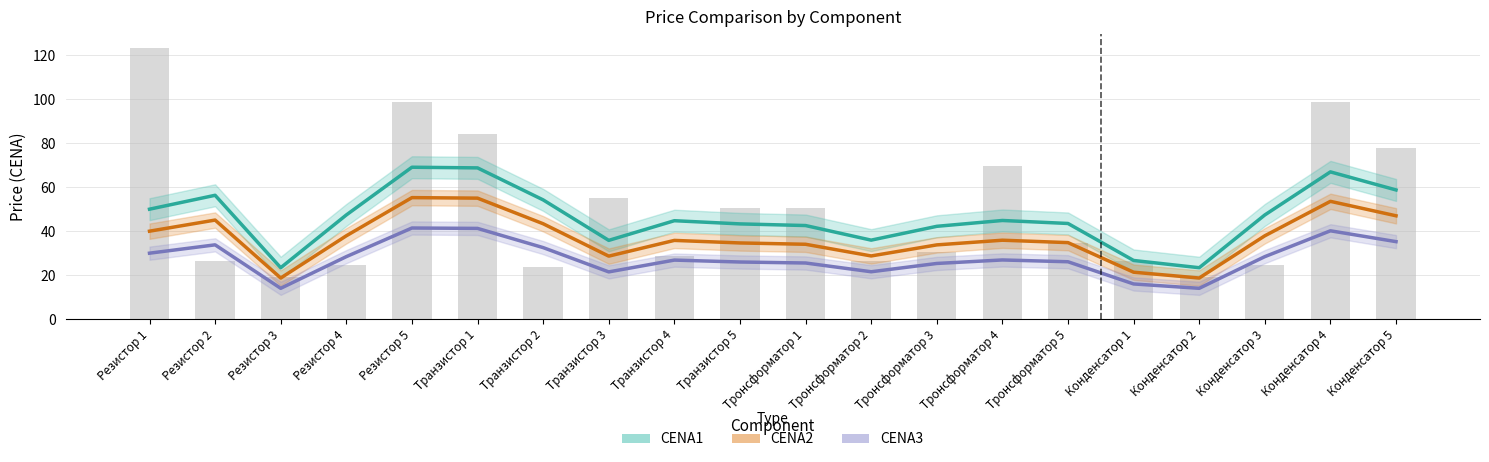

Read the CENA2 value at Транзистор 5.

34.7